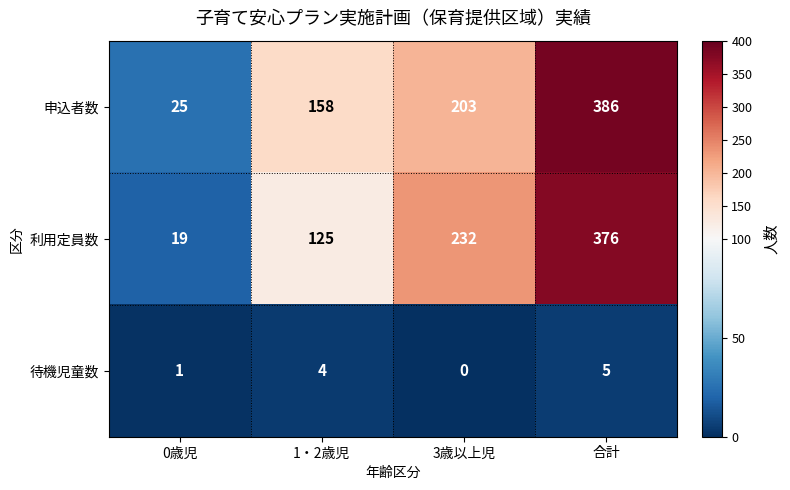

What is the spread (max minus min) of values at 1・2歳児?

154